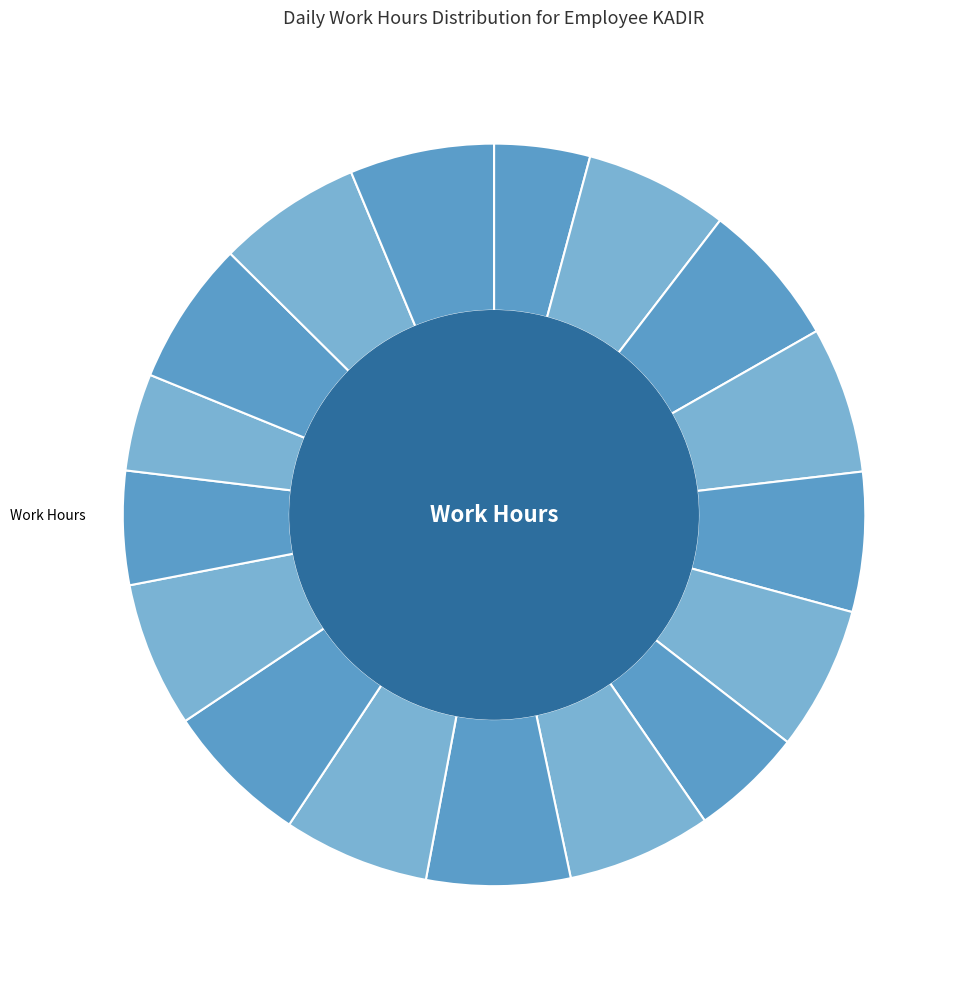

True or false: Mon 30 accounts for 6% of the total.

True